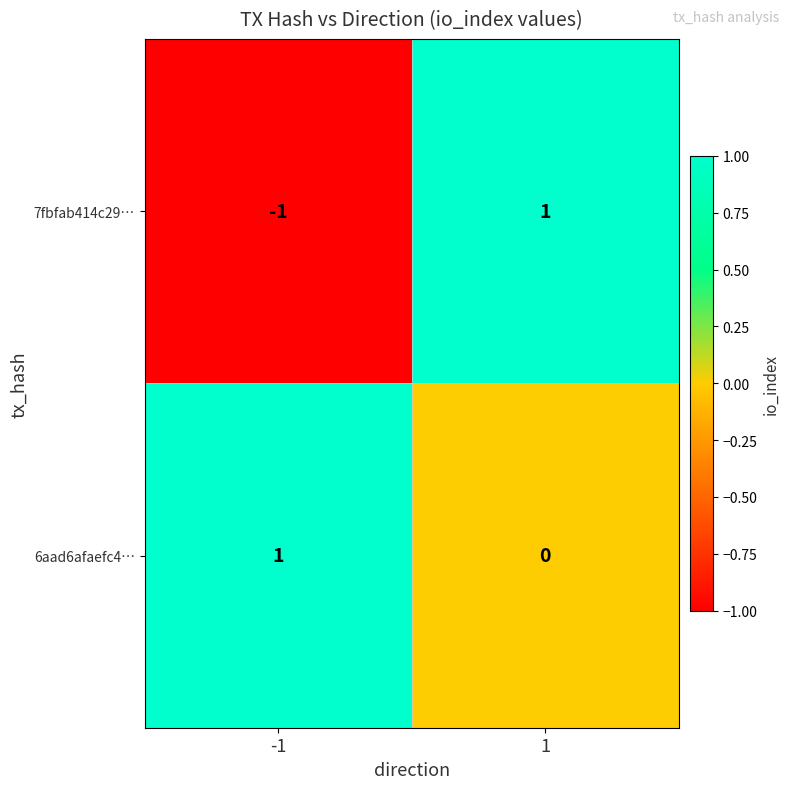

Which series has the largest range (max minus min)?

7fbfab414c29…